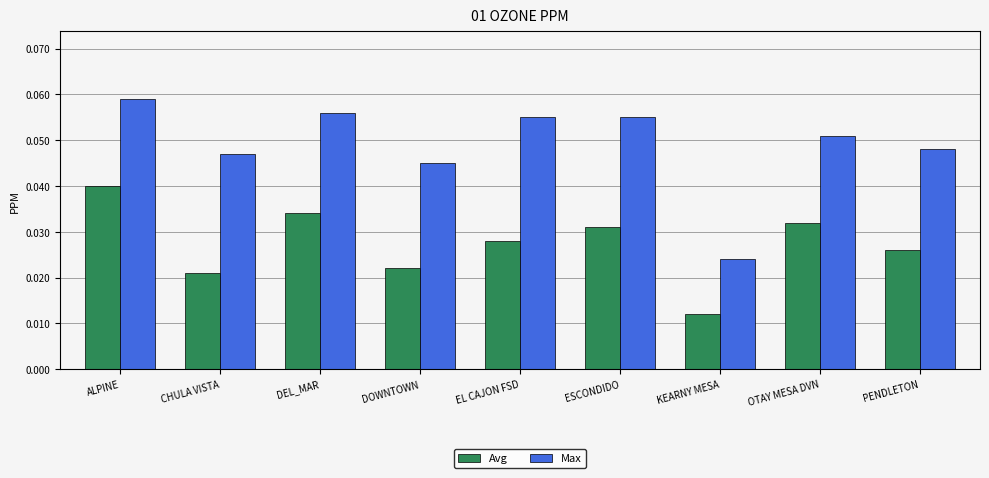

Count the Avg values in the range 0 to 1.

9